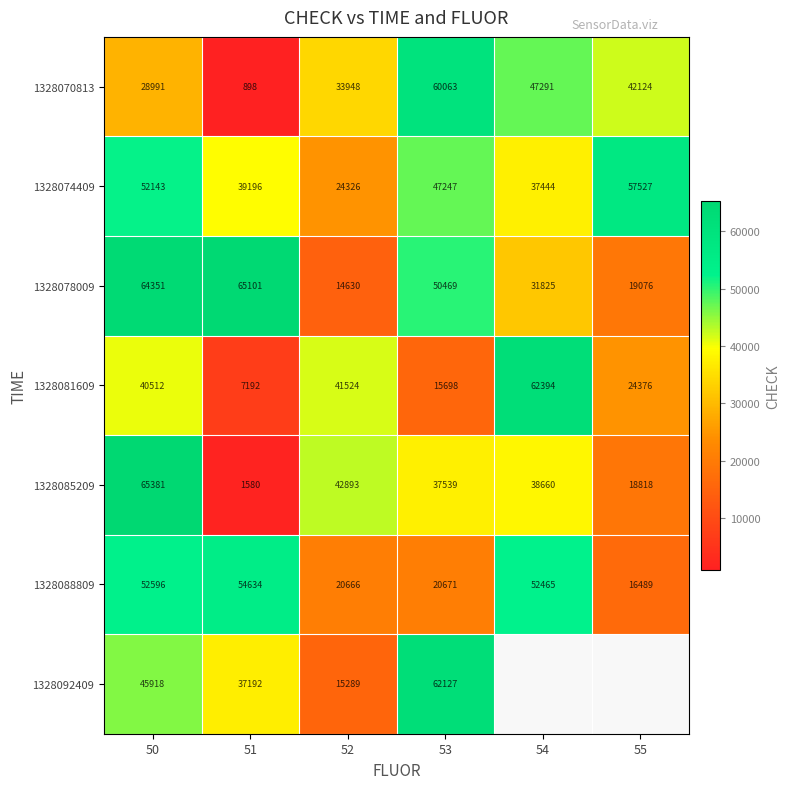

What is the maximum value shown in the chart?

65381.0